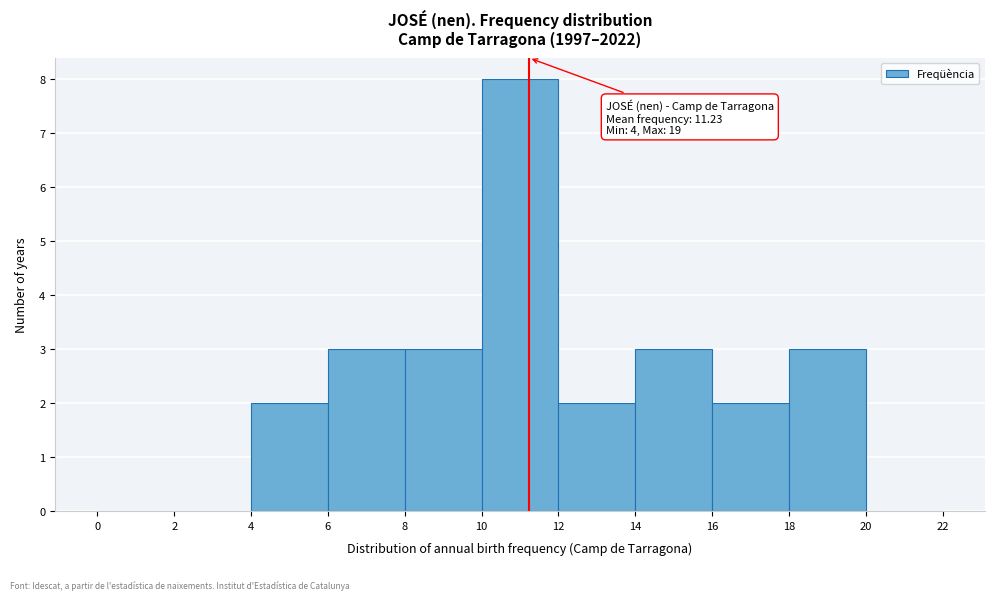

Over which range of the x-axis is the bar tallest?

10 to 12